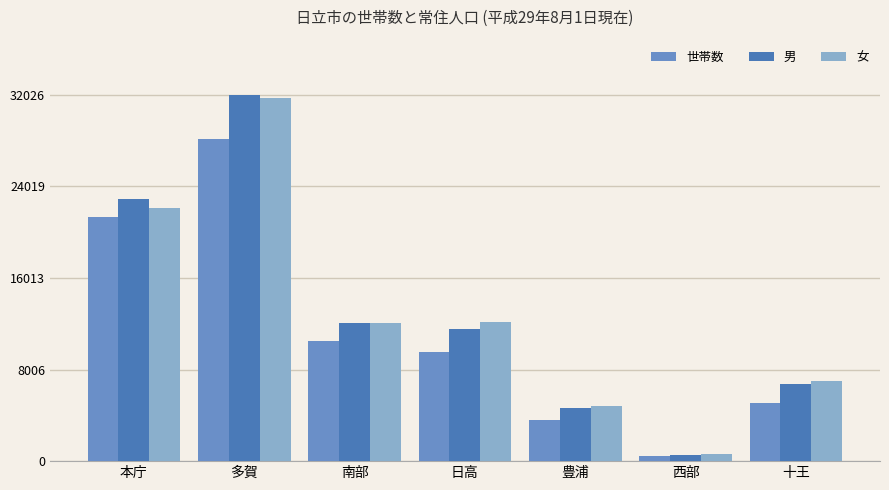

What is the total value across all series at 豊浦?

13029